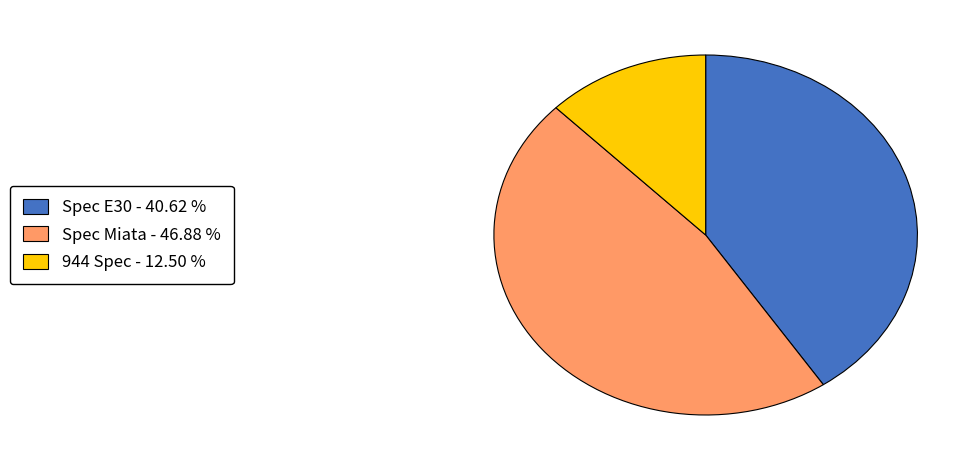

Is it true that Spec E30 is 41% of the pie?

True